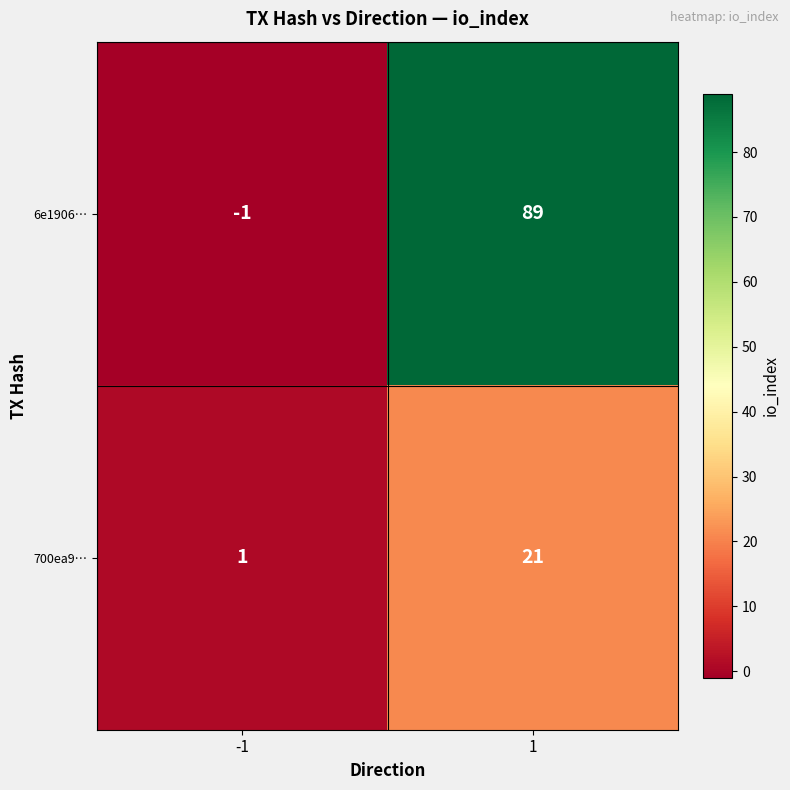

How many categories are shown in the chart?

2